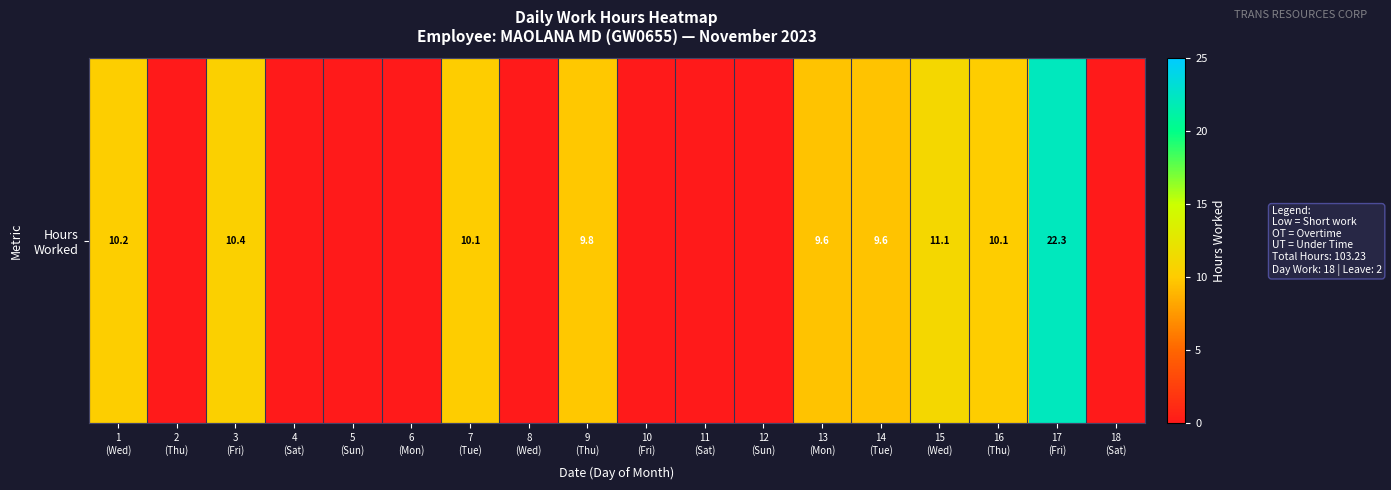

Rank the categories by value from highest to lowest.

17
(Fri), 15
(Wed), 3
(Fri), 1
(Wed), 7
(Tue), 16
(Thu), 9
(Thu), 13
(Mon), 14
(Tue), 2
(Thu), 4
(Sat), 5
(Sun), 6
(Mon), 8
(Wed), 10
(Fri), 11
(Sat), 12
(Sun), 18
(Sat)